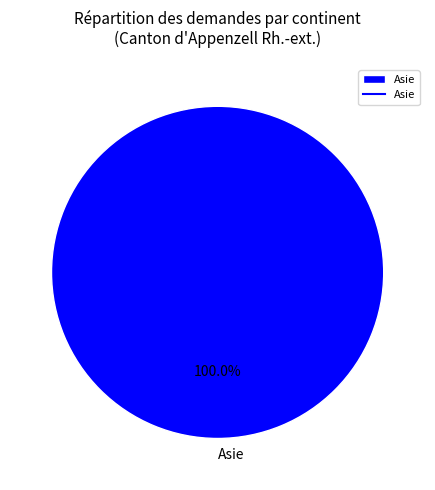

Which category accounts for the majority?

Asie